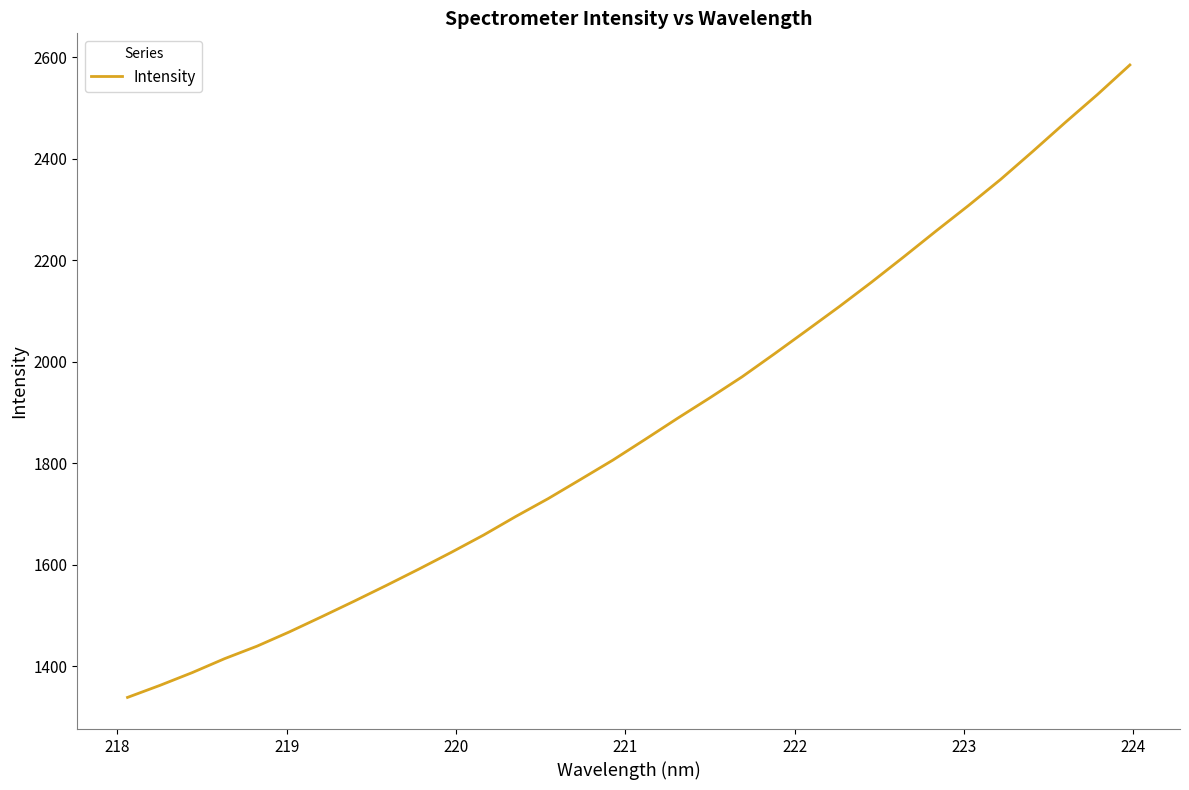

What is the greatest value displayed?

2584.7